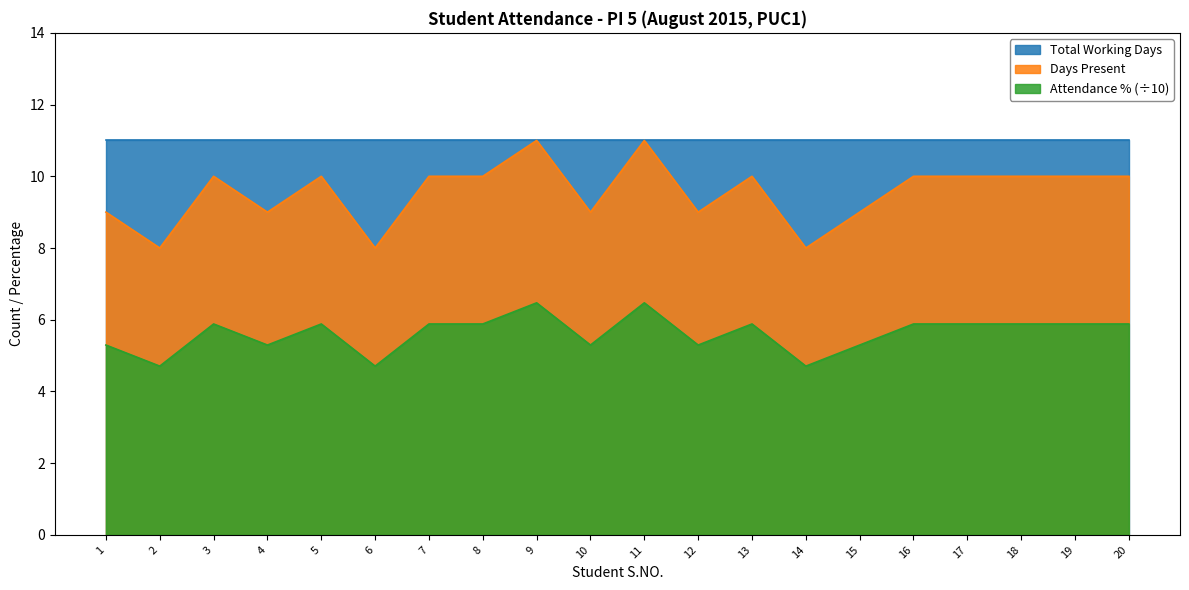

Which category has the highest value in the Days Present series?

9